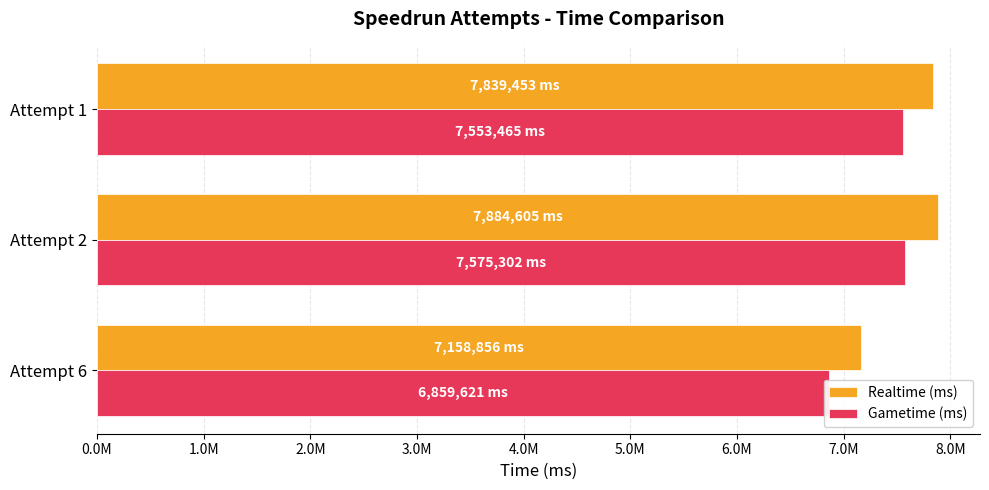

Rank the series by their maximum value, from lowest to highest.

Gametime (ms), Realtime (ms)